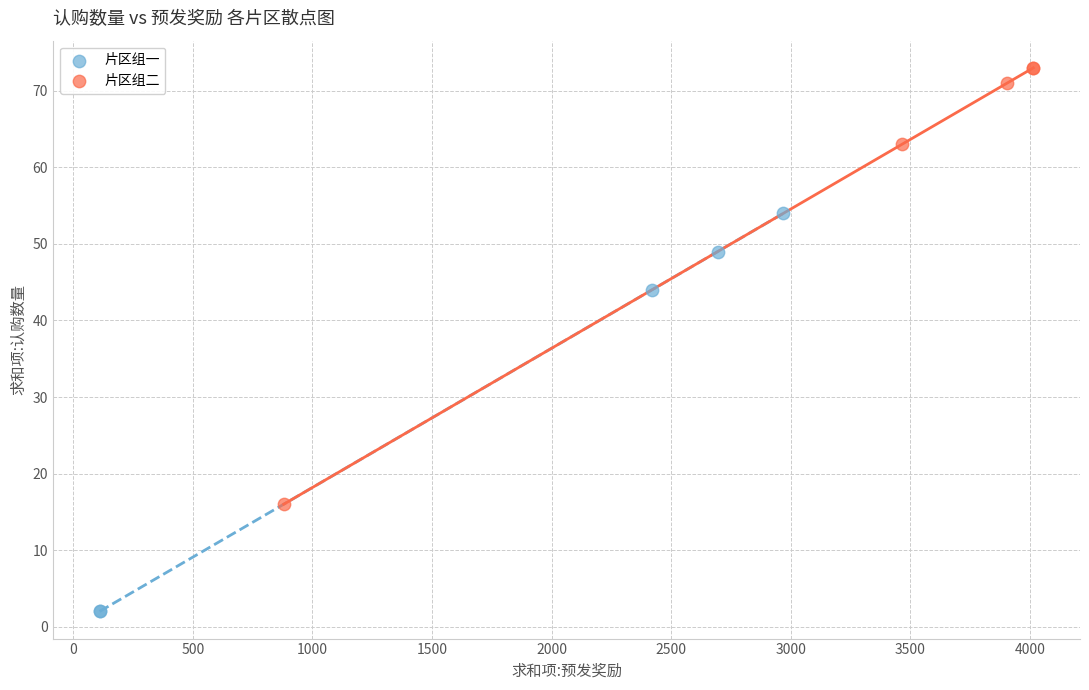

Which series contains the lowest Y value?

片区组一